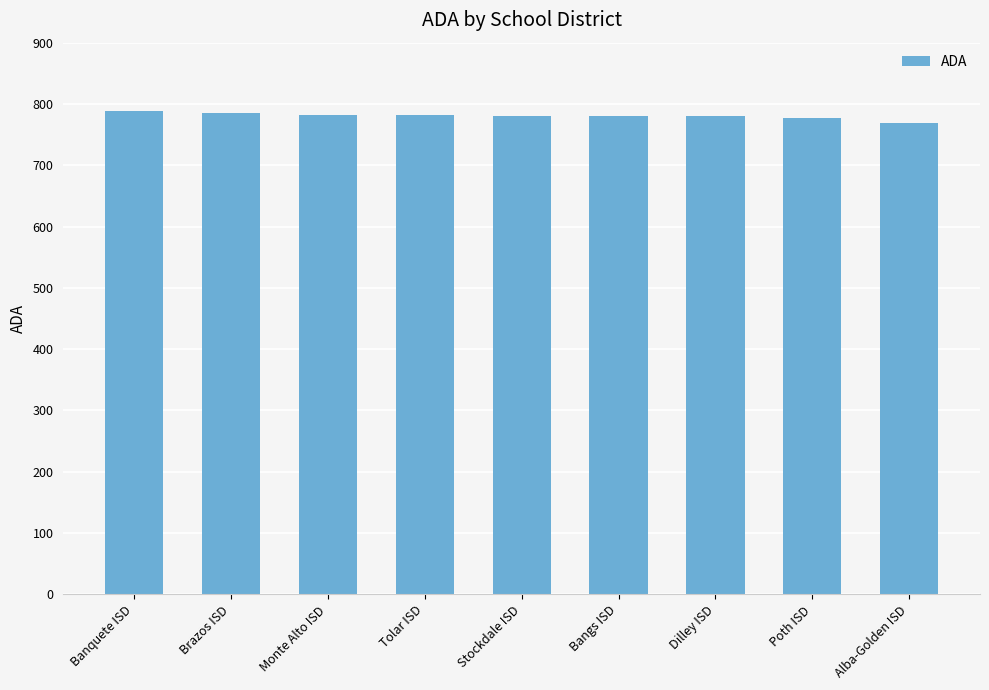

How many data points are less than 780?

4